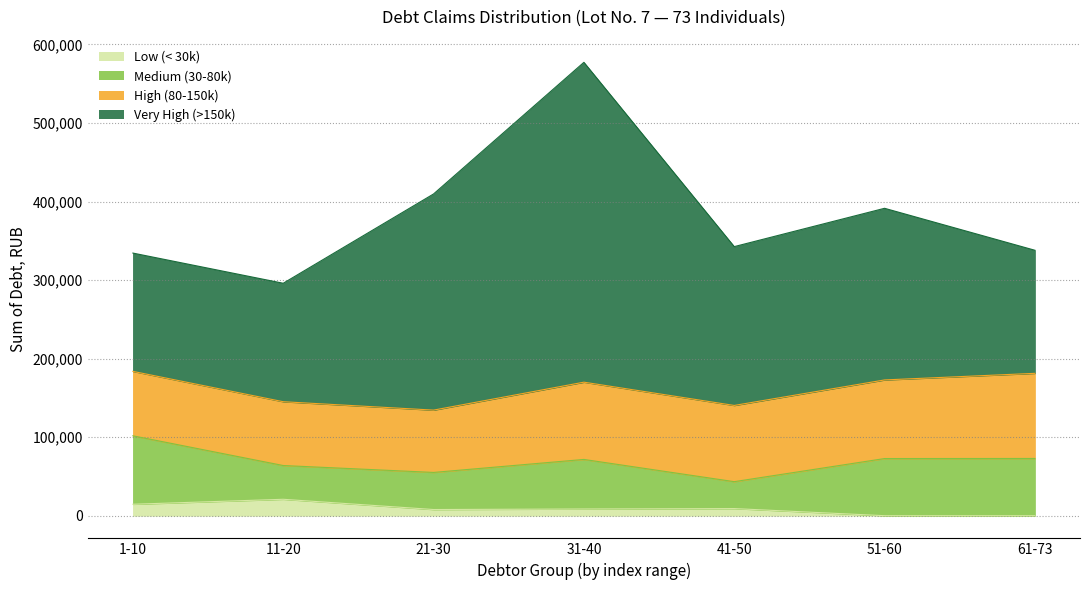

Reading left to right, list all the values displayed in this chart.

Low (< 30k): 14570.1	20899.6	7855.0	8541.5	9067.0	0.0	0.0
Medium (30-80k): 87146.0	42975.7	47226.9	63082.0	34261.0	72755.9	72865.6
High (80-150k): 82017.2	81236.3	79332.0	98359.0	97036.5	100084.6	108385.8
Very High (>150k): 150612.2	150819.5	275187.8	407200.0	202208.7	218520.0	156679.1